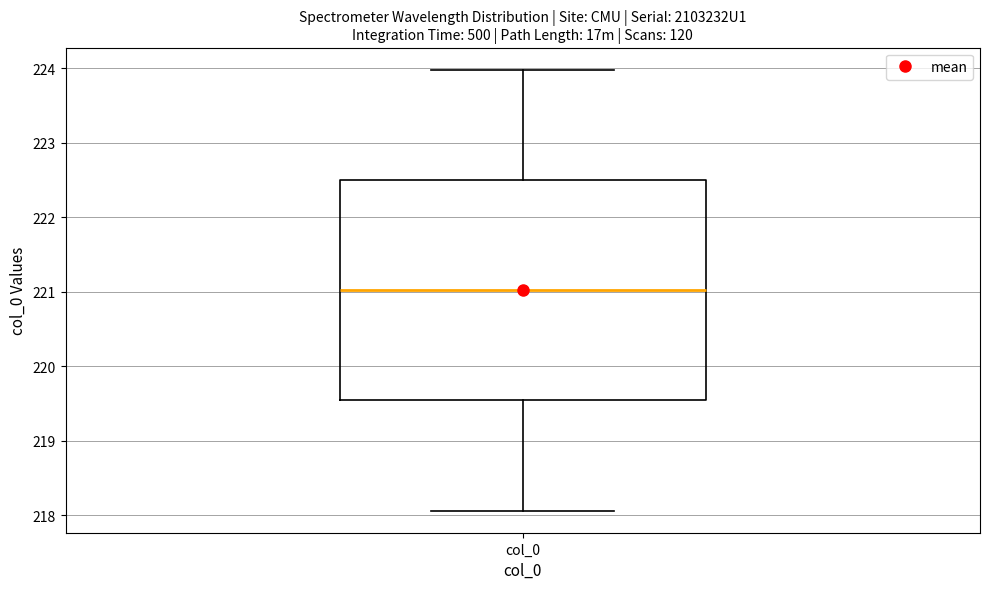

Read this box plot against the y-axis: the position of the median line, the range covered by the box, and the ends of both whiskers. The values are not printed on the chart, so give them approximately, as read against the axis.

median 221.0, box 219.5 to 222.5, whiskers 218.1 to 224.0